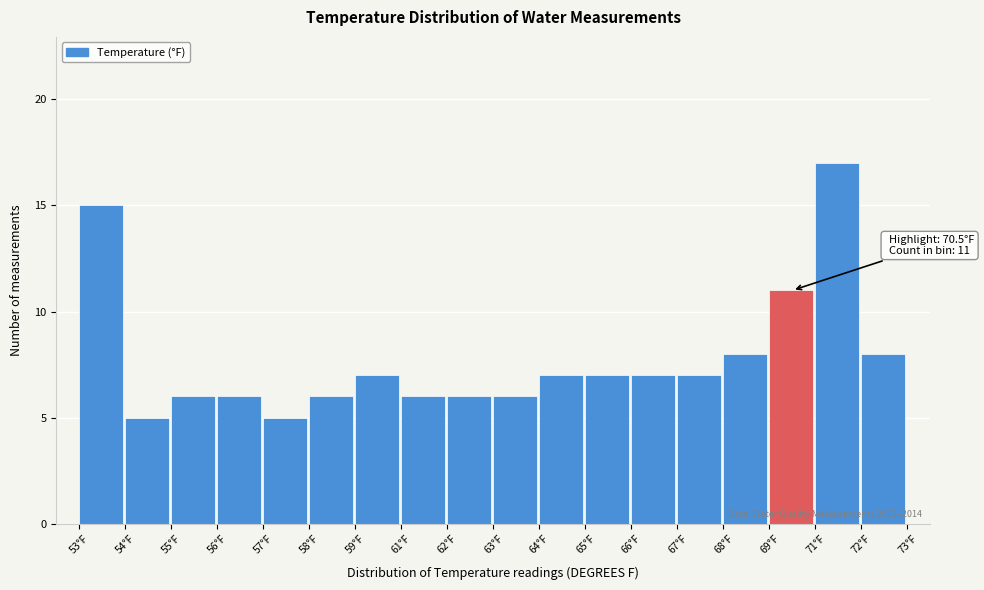

Reading left to right, transcribe all the data shown in this chart.

53°F=15	54°F=5	55°F=6	56°F=6	57°F=5	58°F=6	59°F=7	61°F=6	62°F=6	63°F=6	64°F=7	65°F=7	66°F=7	67°F=7	68°F=8	69°F=11	71°F=17	72°F=8